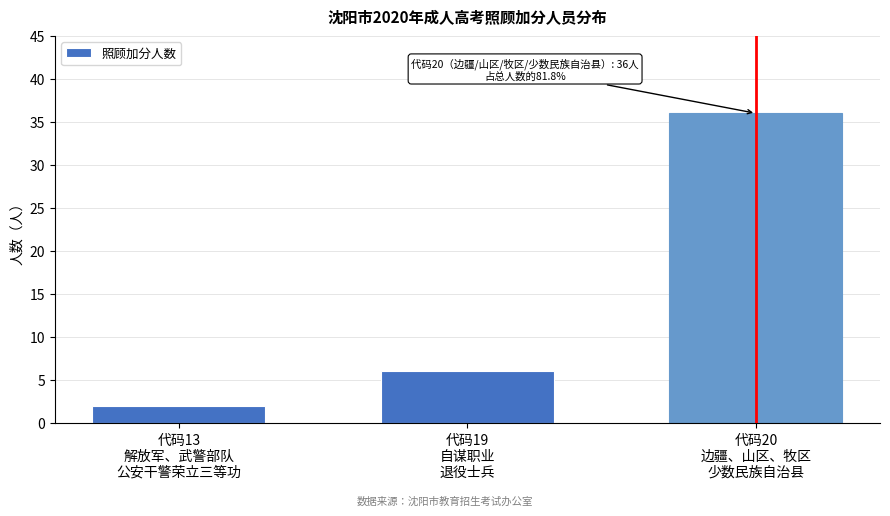

Reading right to left, extract all data points from this chart.

36	6	2